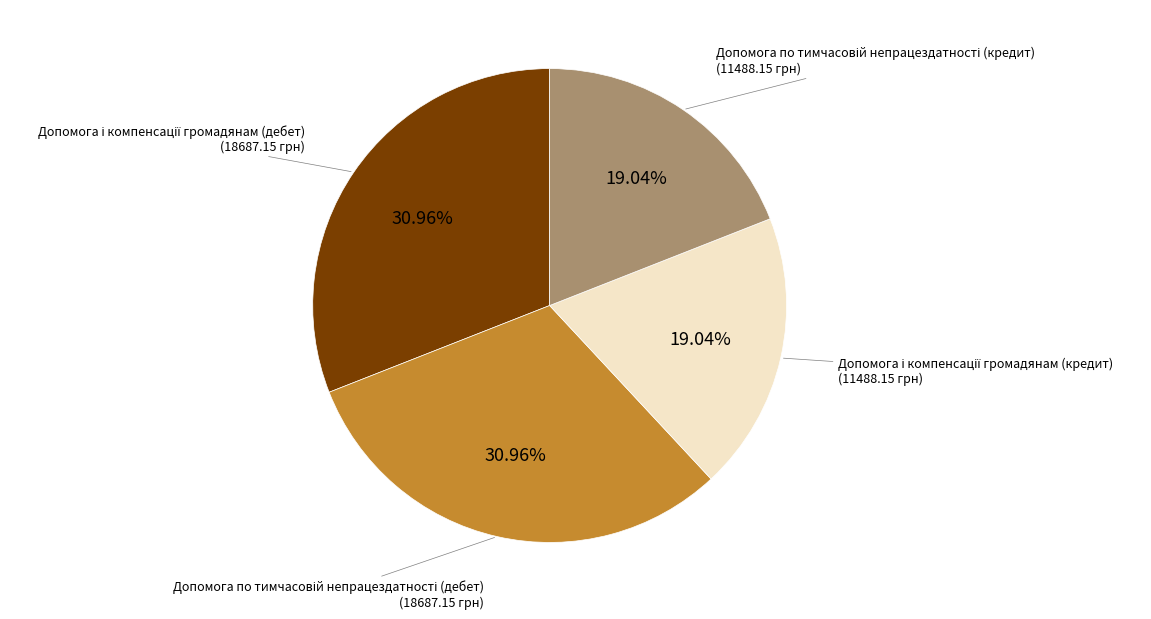

Does any single category account for the majority?

No